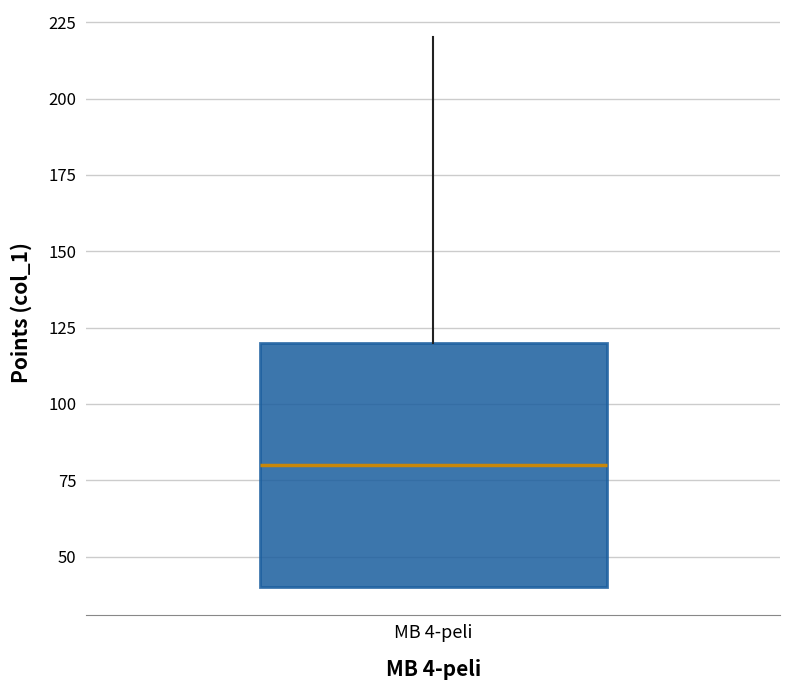

Where does the median line of the box for MB 4-peli sit on the y-axis? The values are not printed on the chart, so give them approximately, as read against the axis.

80